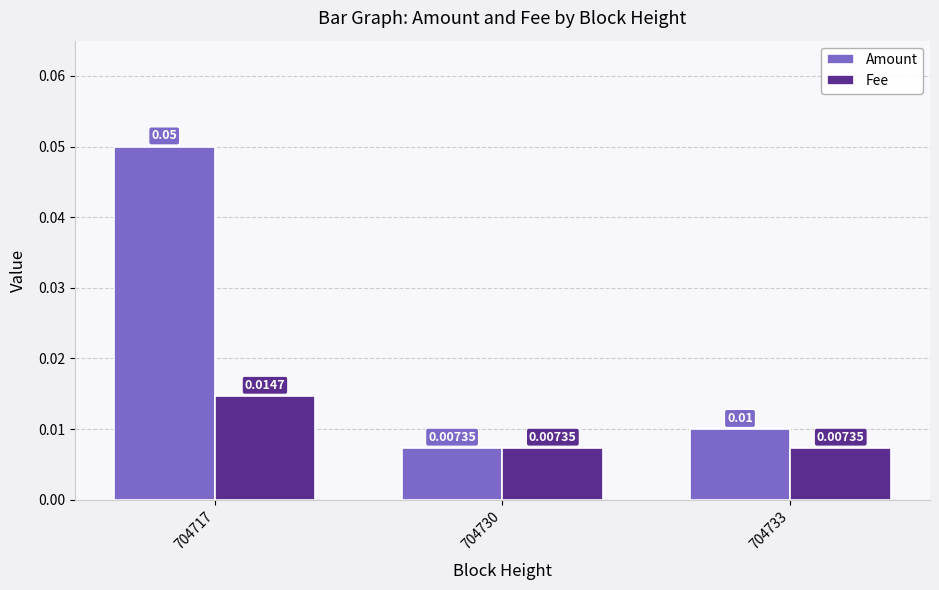

Rank the series by their average value, from lowest to highest.

Fee, Amount